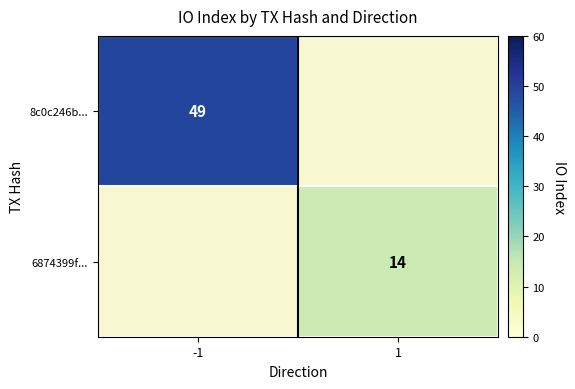

At which category is the sum across all series the highest?

-1